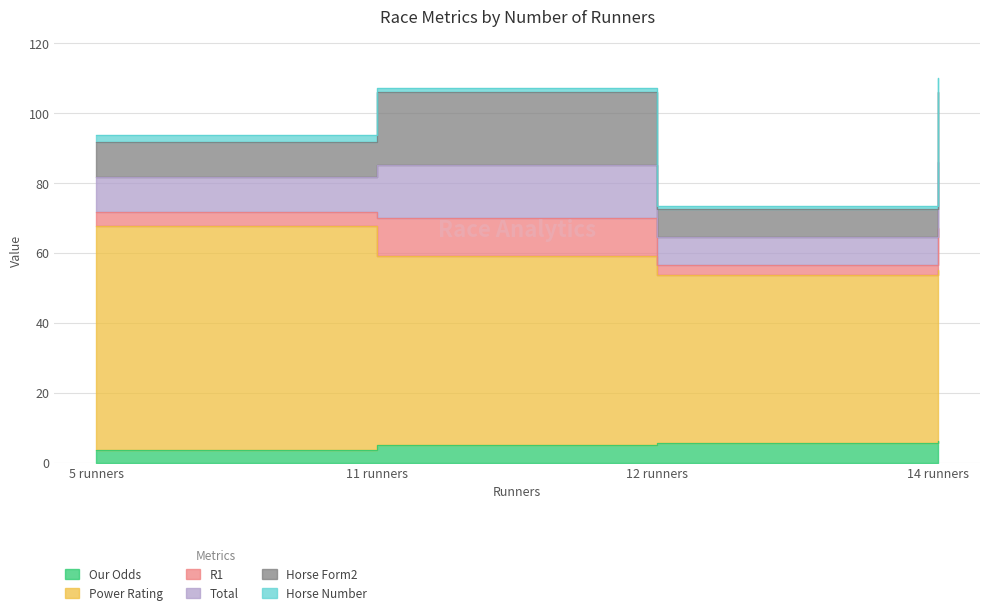

How many categories are shown in the chart?

4